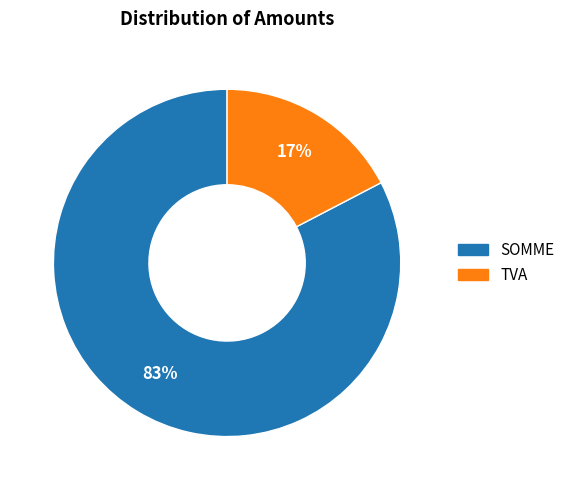

To the nearest percent, what is the combined percentage of SOMME and TVA?

100%